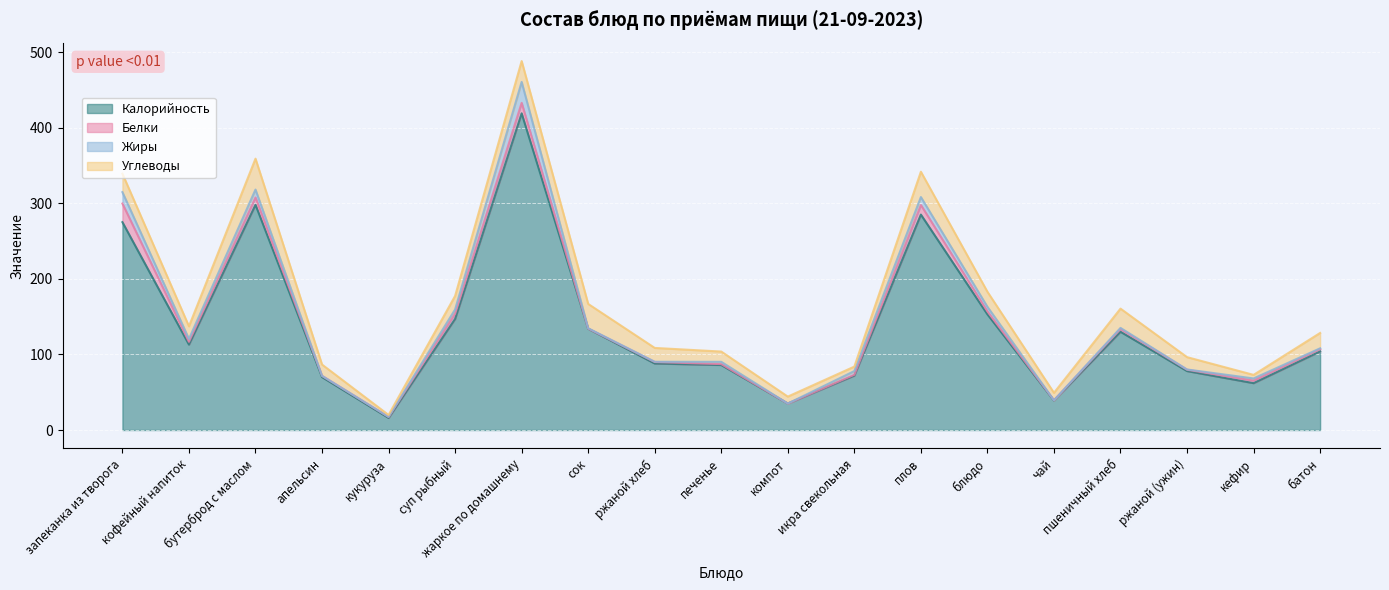

Between which two adjacent categories do Углеводы and Белки first intersect?

запеканка из творога and кофейный напиток